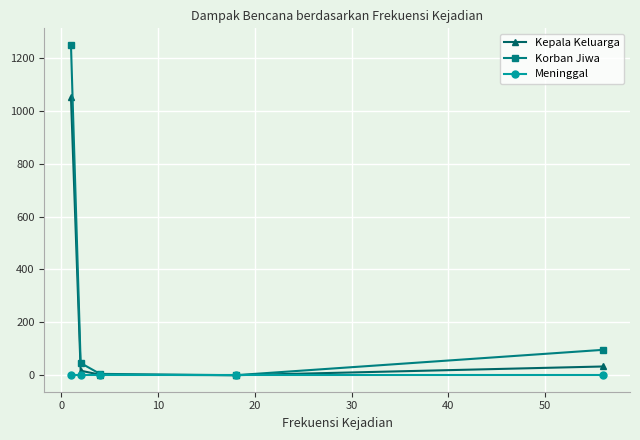

What is the highest value of the Kepala Keluarga series?

1051